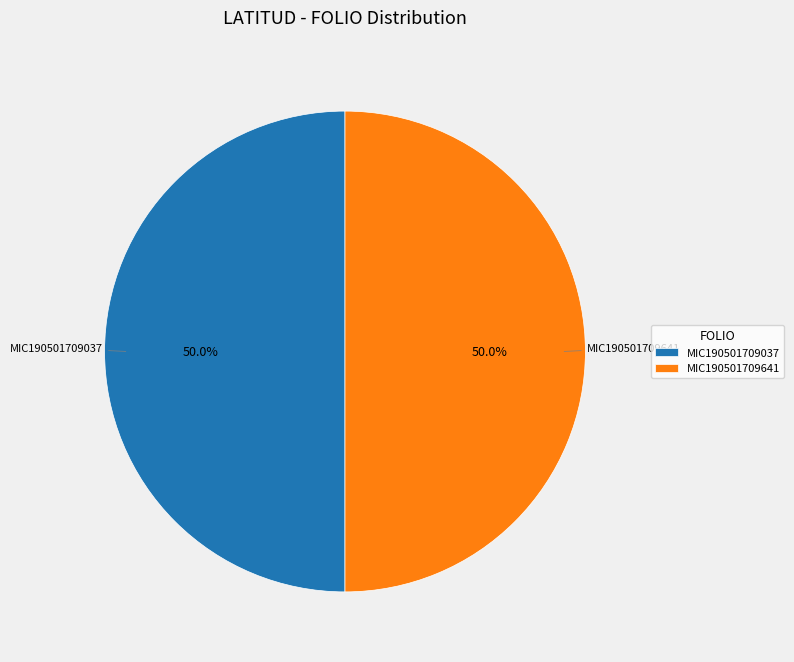

True or false: MIC190501709641 accounts for 50% of the total.

True